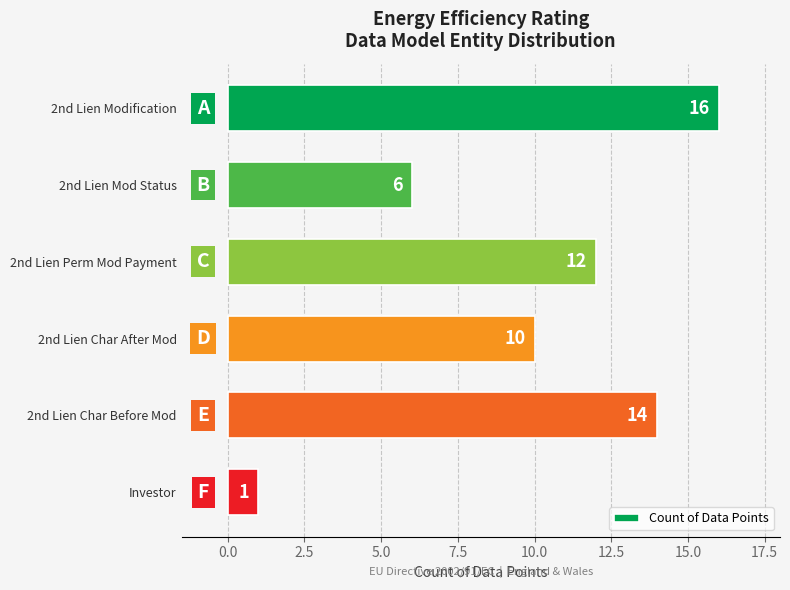

Approximately how many times larger is the value at 2nd Lien Char Before Mod compared to 2nd Lien Modification?

0.9